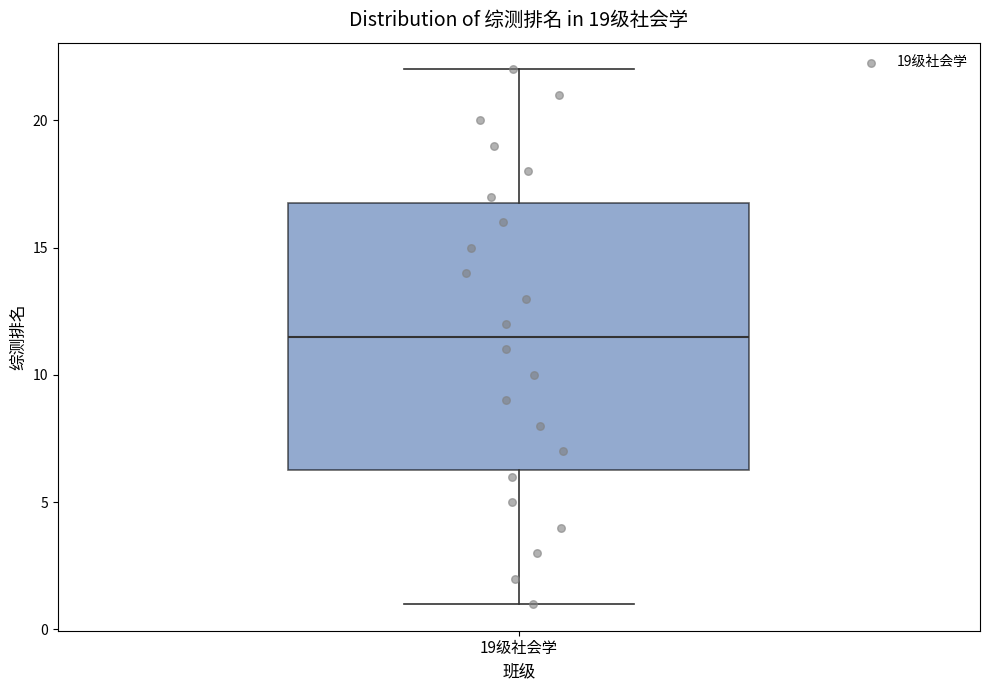

Where is the lower edge of the box for 19级社会学 on the y-axis? The values are not printed on the chart, so give them approximately, as read against the axis.

6.5